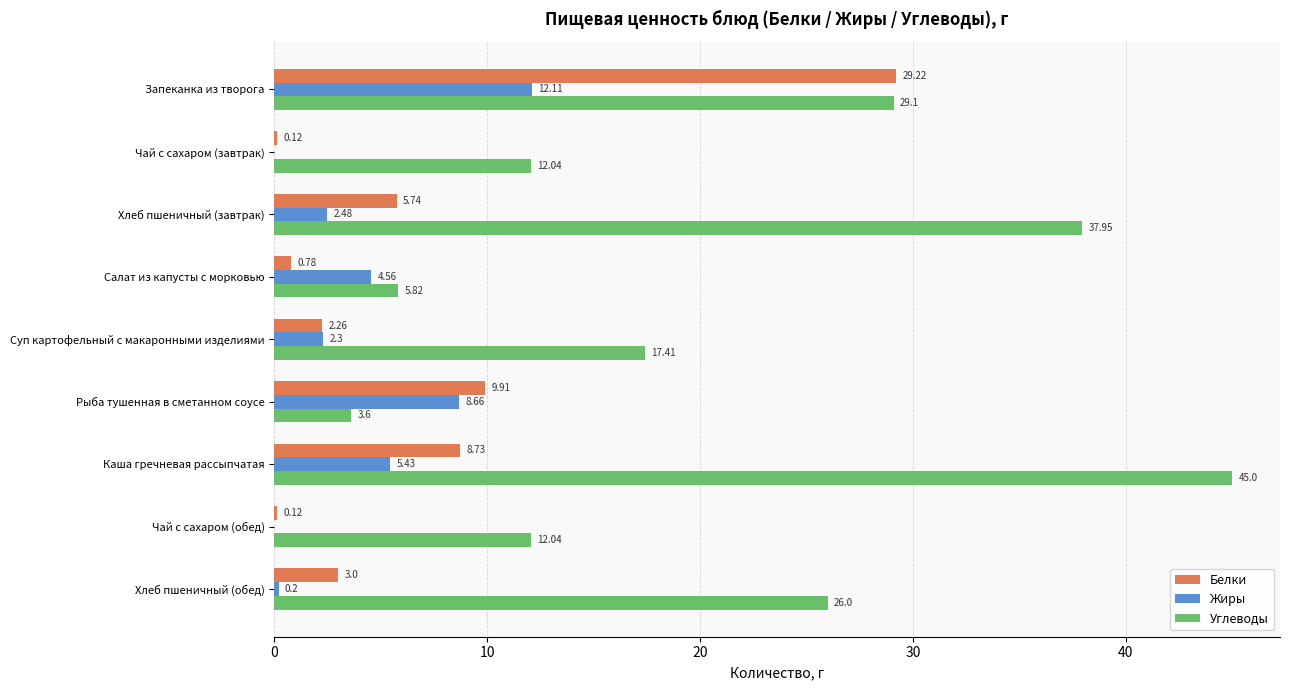

Which series changed the most between Запеканка из творога and Хлеб пшеничный (завтрак)?

Белки